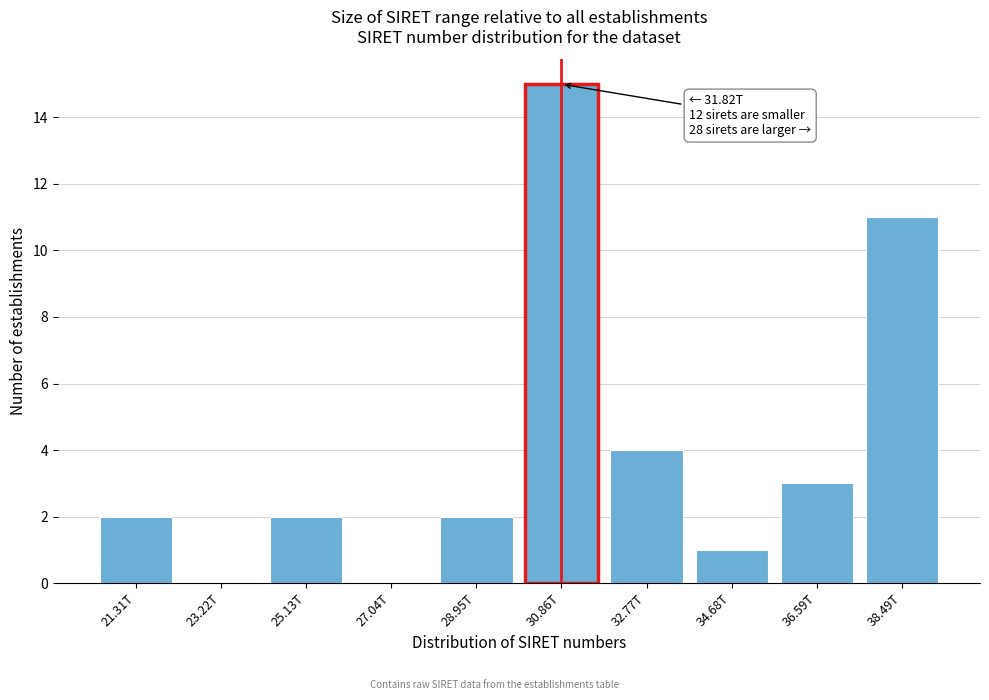

Reading left to right, transcribe all the data shown in this chart.

21.31T=2	23.22T=0	25.13T=2	27.04T=0	28.95T=2	30.86T=15	32.77T=4	34.68T=1	36.59T=3	38.49T=11